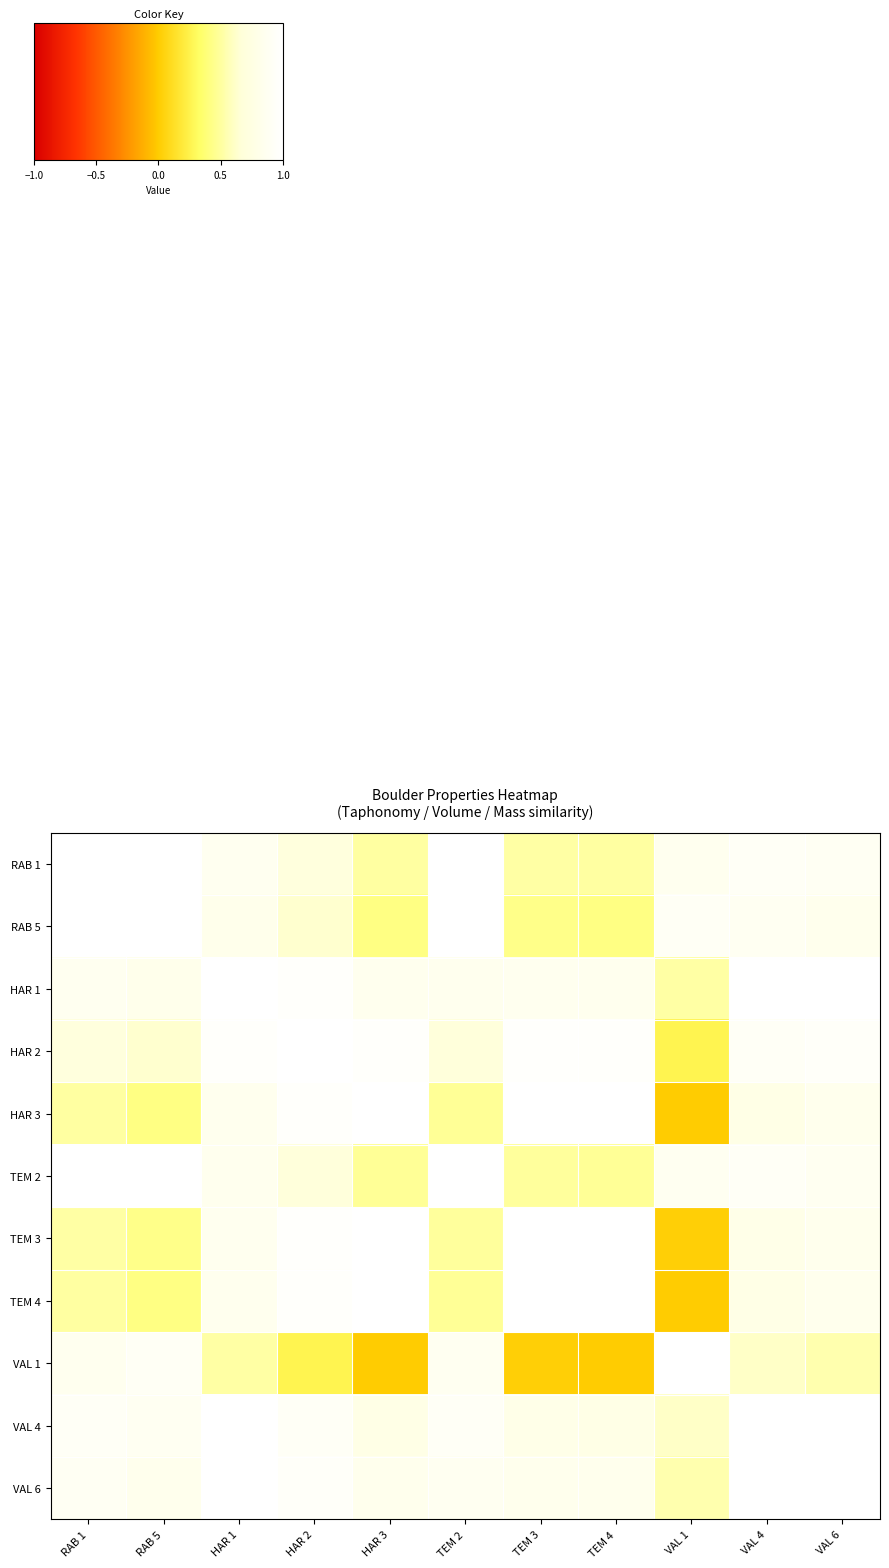

What is the spread (max minus min) of values at VAL 6?

0.5